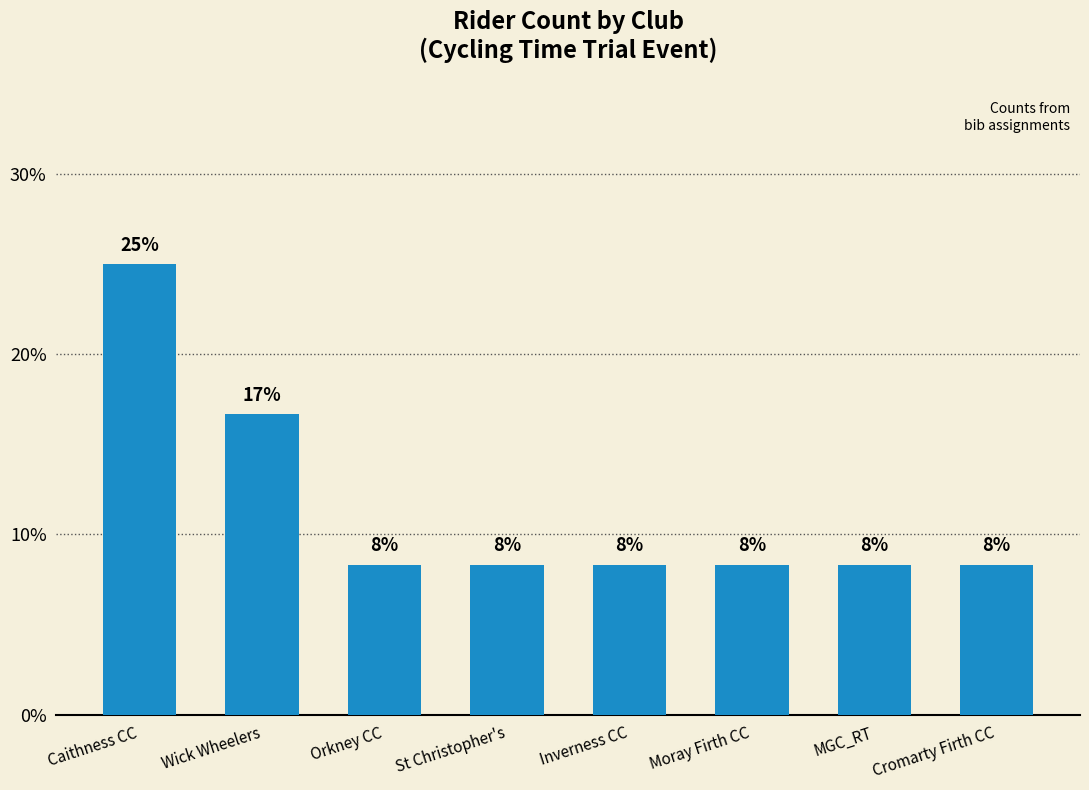

What is the greatest value displayed?

25.0